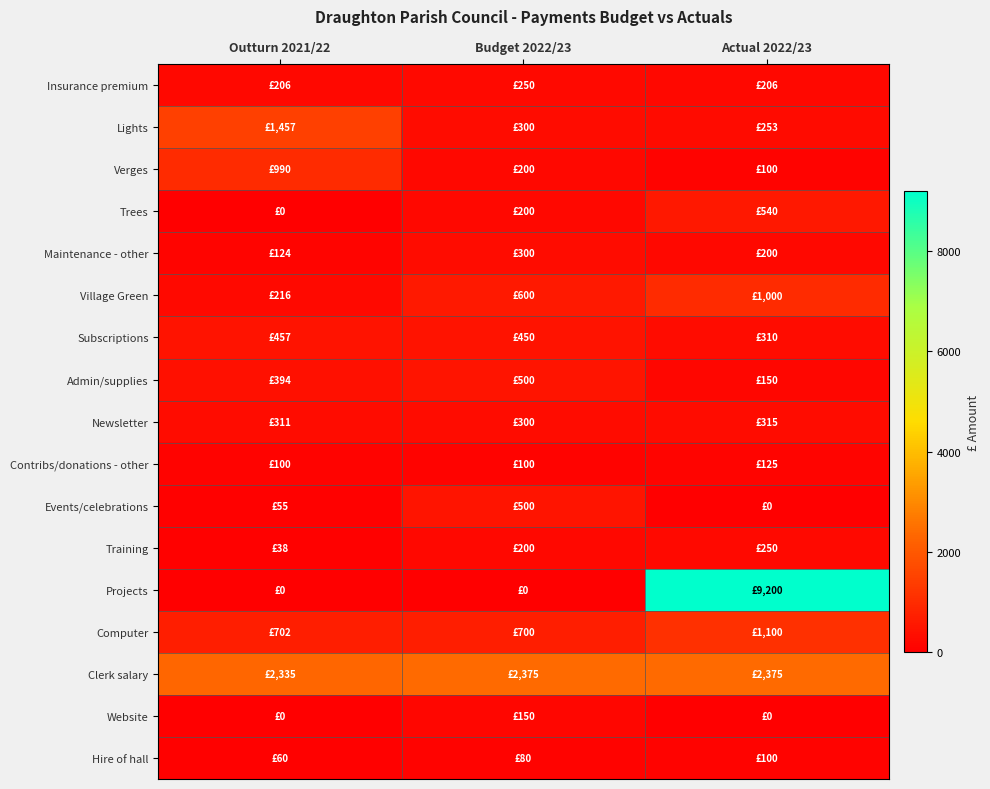

Reading left to right, extract all data points from this chart.

Insurance premium: Outturn 2021/22=206.1	Budget 2022/23=250.0	Actual 2022/23=206.0
Lights: Outturn 2021/22=1457.0	Budget 2022/23=300.0	Actual 2022/23=253.0
Verges: Outturn 2021/22=990.0	Budget 2022/23=200.0	Actual 2022/23=100.0
Trees: Outturn 2021/22=0.0	Budget 2022/23=200.0	Actual 2022/23=540.0
Maintenance - other: Outturn 2021/22=124.0	Budget 2022/23=300.0	Actual 2022/23=200.0
Village Green: Outturn 2021/22=216.0	Budget 2022/23=600.0	Actual 2022/23=1000.0
Subscriptions: Outturn 2021/22=457.0	Budget 2022/23=450.0	Actual 2022/23=310.0
Admin/supplies: Outturn 2021/22=394.0	Budget 2022/23=500.0	Actual 2022/23=150.0
Newsletter: Outturn 2021/22=311.0	Budget 2022/23=300.0	Actual 2022/23=315.0
Contribs/donations - other: Outturn 2021/22=100.0	Budget 2022/23=100.0	Actual 2022/23=125.0
Events/celebrations: Outturn 2021/22=55.0	Budget 2022/23=500.0	Actual 2022/23=0.0
Training: Outturn 2021/22=38.0	Budget 2022/23=200.0	Actual 2022/23=250.0
Projects: Outturn 2021/22=0.0	Budget 2022/23=0.0	Actual 2022/23=9200.0
Computer: Outturn 2021/22=702.0	Budget 2022/23=700.0	Actual 2022/23=1100.0
Clerk salary: Outturn 2021/22=2335.0	Budget 2022/23=2375.0	Actual 2022/23=2375.0
Website: Outturn 2021/22=0.0	Budget 2022/23=150.0	Actual 2022/23=0.0
Hire of hall: Outturn 2021/22=60.0	Budget 2022/23=80.0	Actual 2022/23=100.0